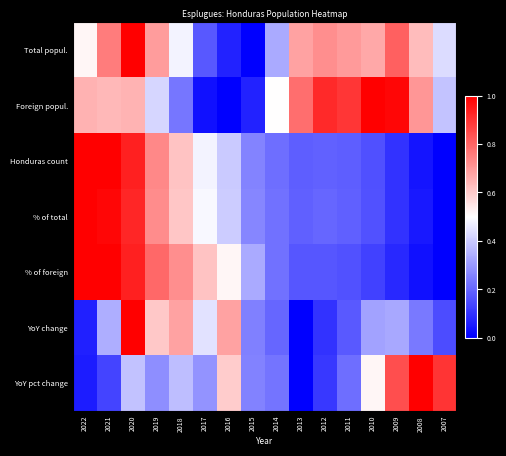

At how many categories does at least one series exceed 0?

16